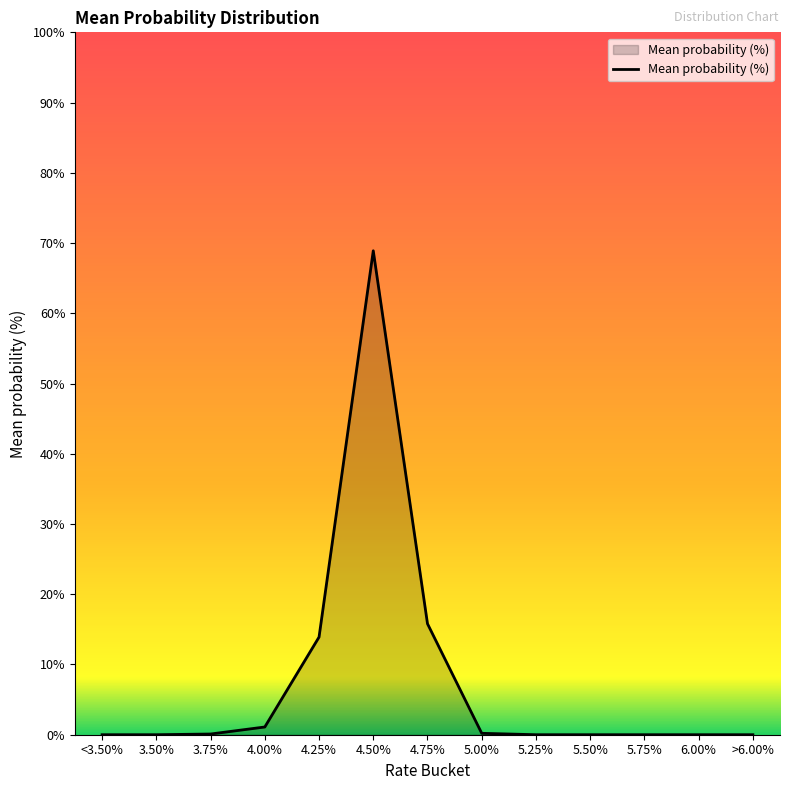

What is the change in value from 4.75% to 5.75%?

-15.8